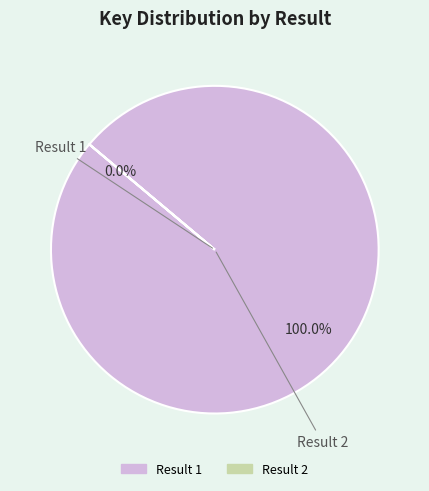

What percentage do 2 and 1 together represent?

100.0%